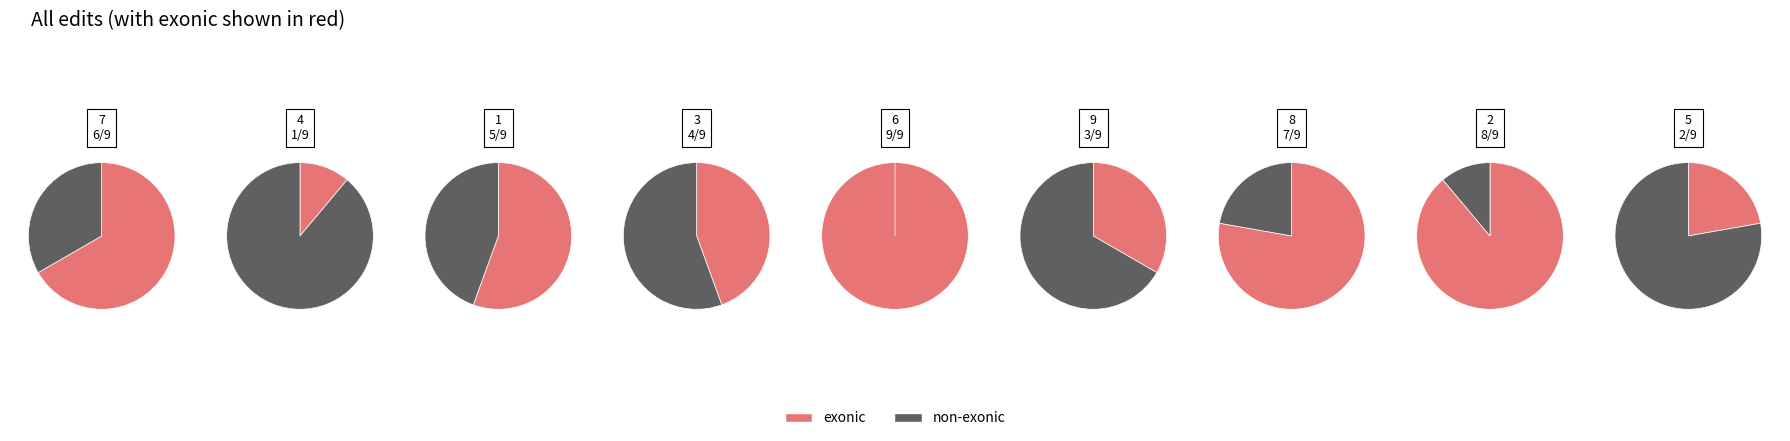

Is it true that 8 is 24% of the pie?

False